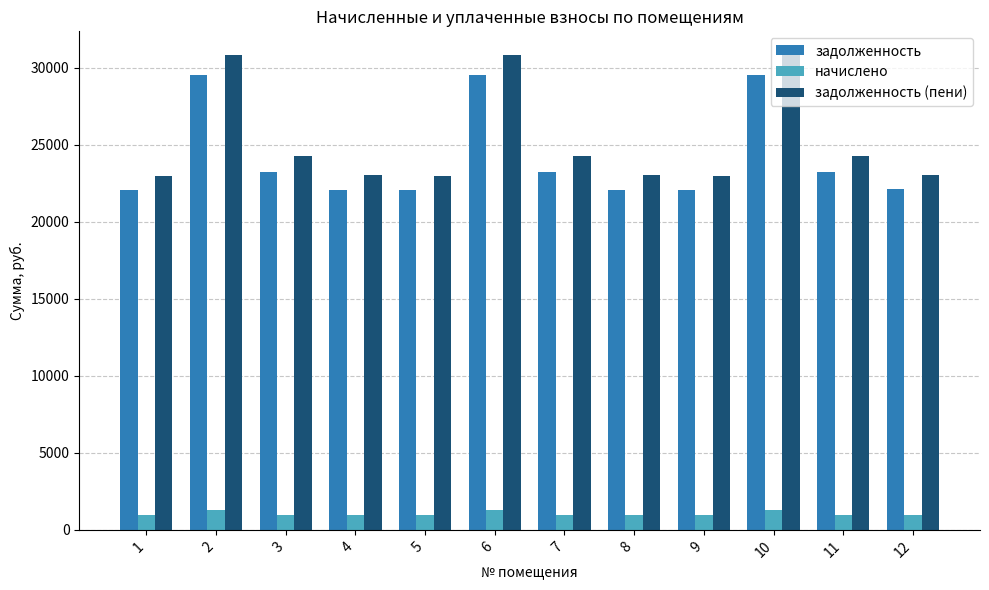

Rank the series by their maximum value, from highest to lowest.

задолженность (пени), задолженность, начислено